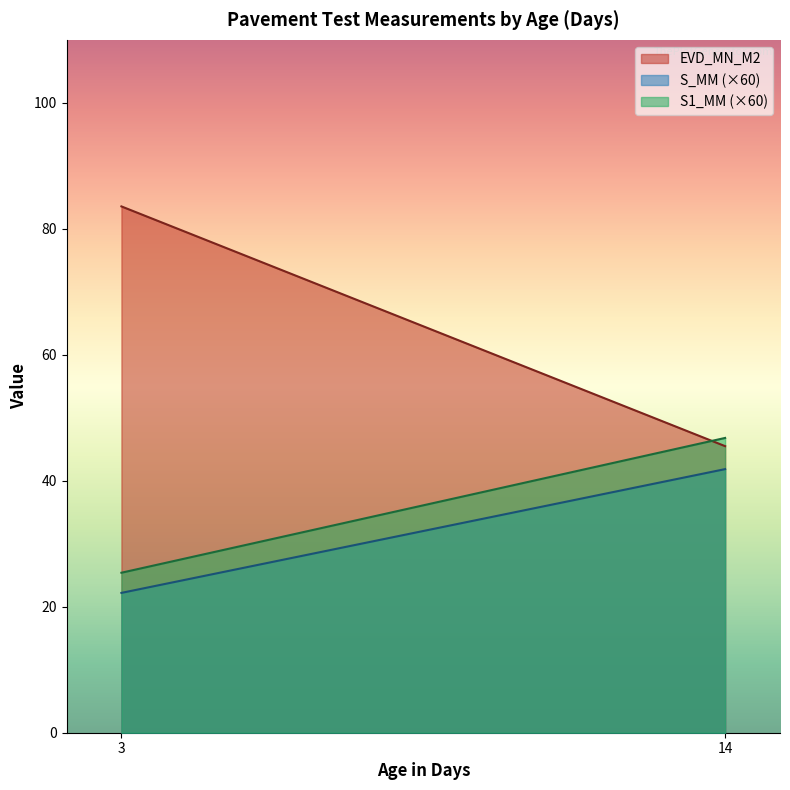

Which series has the largest range (max minus min)?

EVD_MN_M2